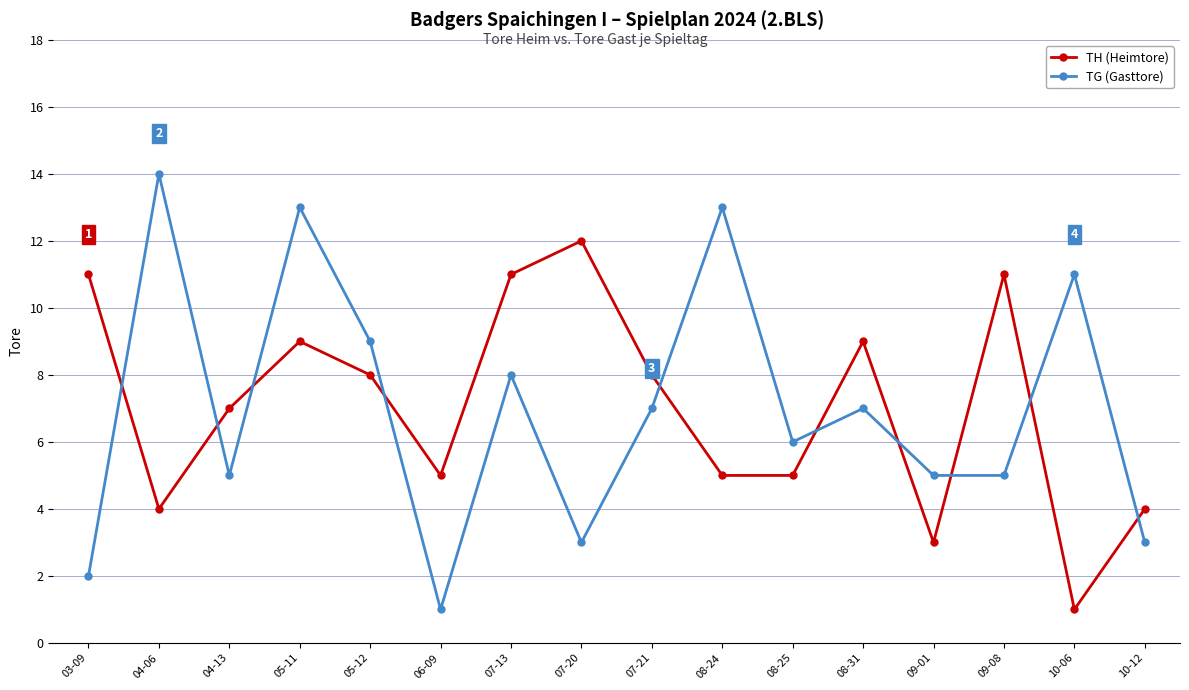

The value of TH (Heimtore) at 10-12 is 7. True or false?

False